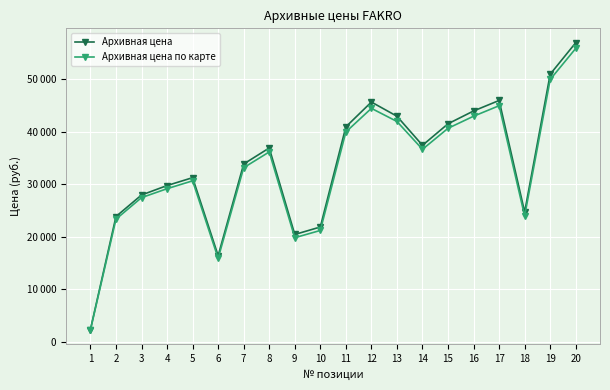

What is the value of the Архивная цена point at the 19th from the left?

50990